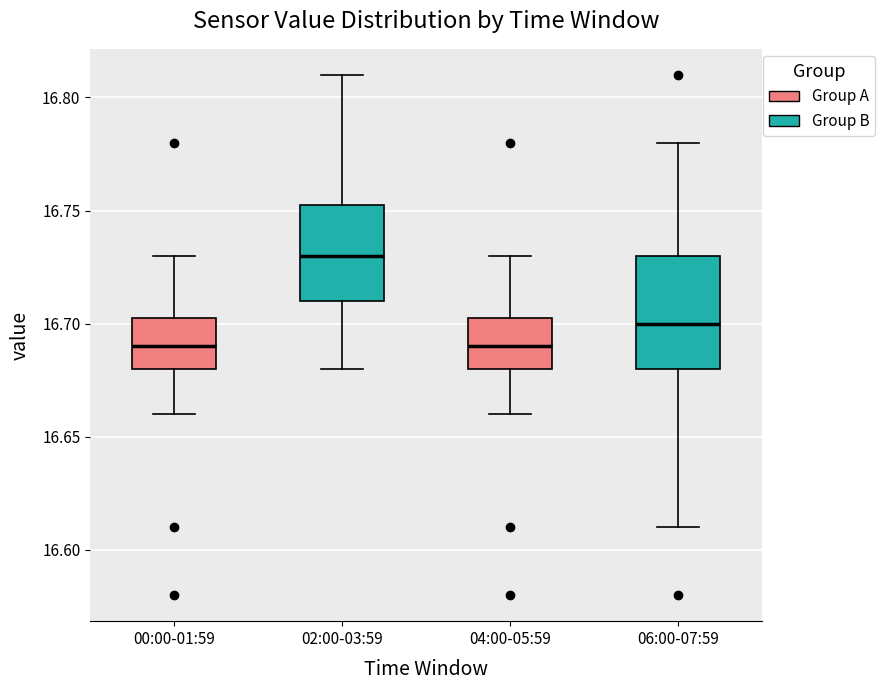

Where is the lower edge of the box for 04:00-05:59 on the y-axis? The values are not printed on the chart, so give them approximately, as read against the axis.

16.680